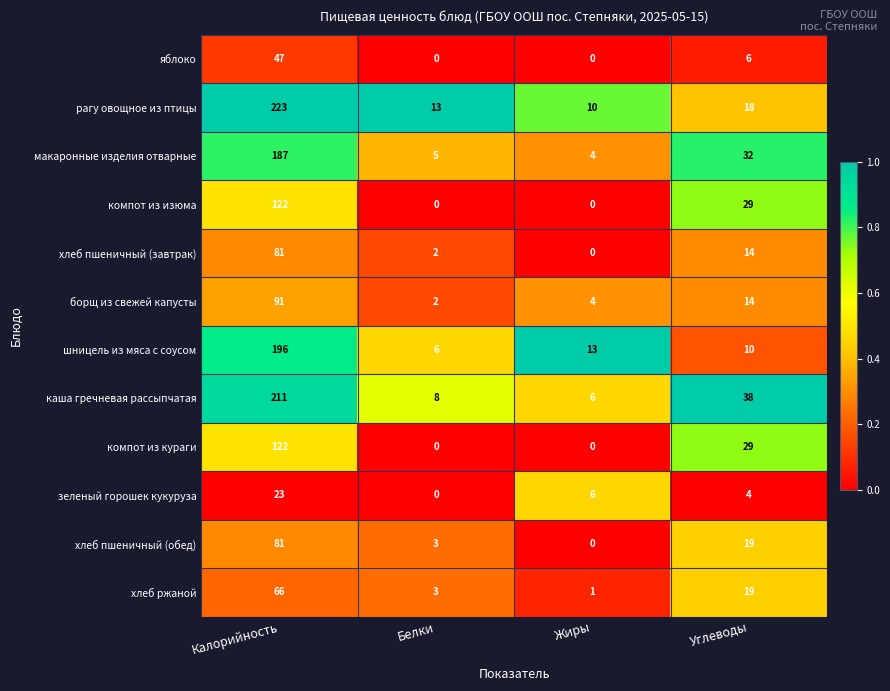

At which label is рагу овощное из птицы closest to 116?

Углеводы